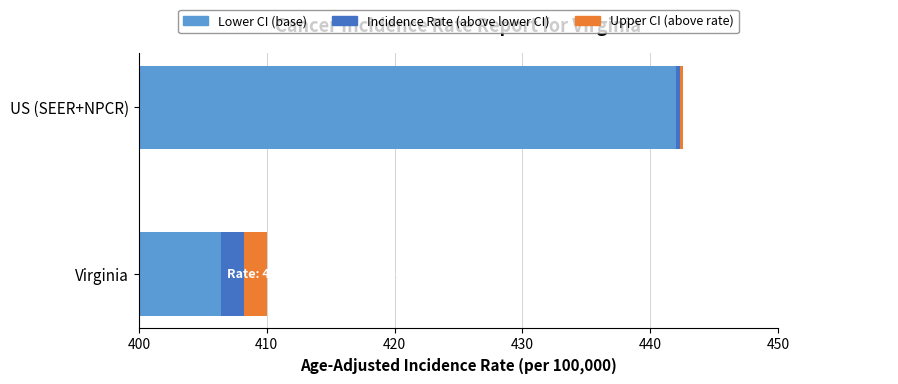

Is the value of Lower CI (base) at Virginia greater than the value of Incidence Rate (above lower CI) at Virginia?

Yes